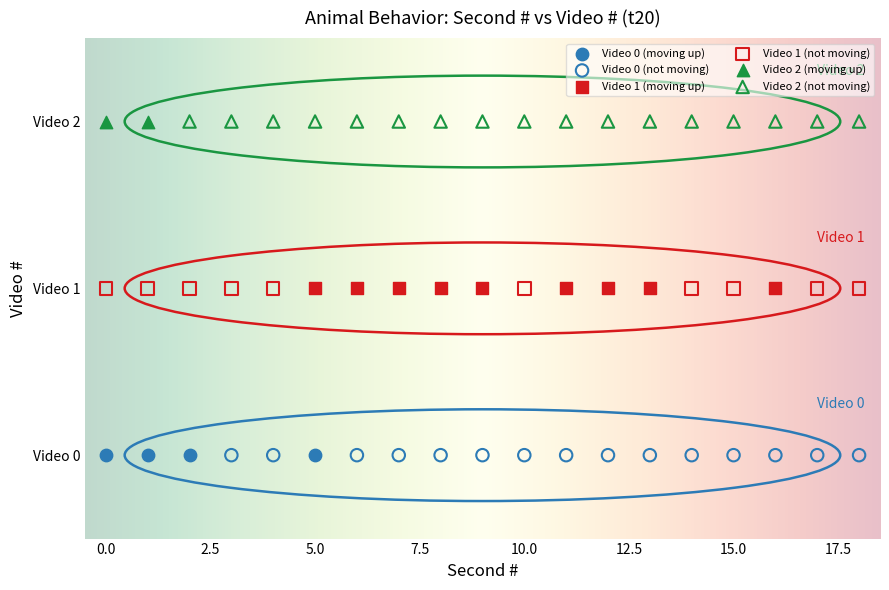

What are all the series names shown in the legend?

Video 0 (moving up), Video 0 (not moving), Video 1 (moving up), Video 1 (not moving), Video 2 (moving up), Video 2 (not moving)